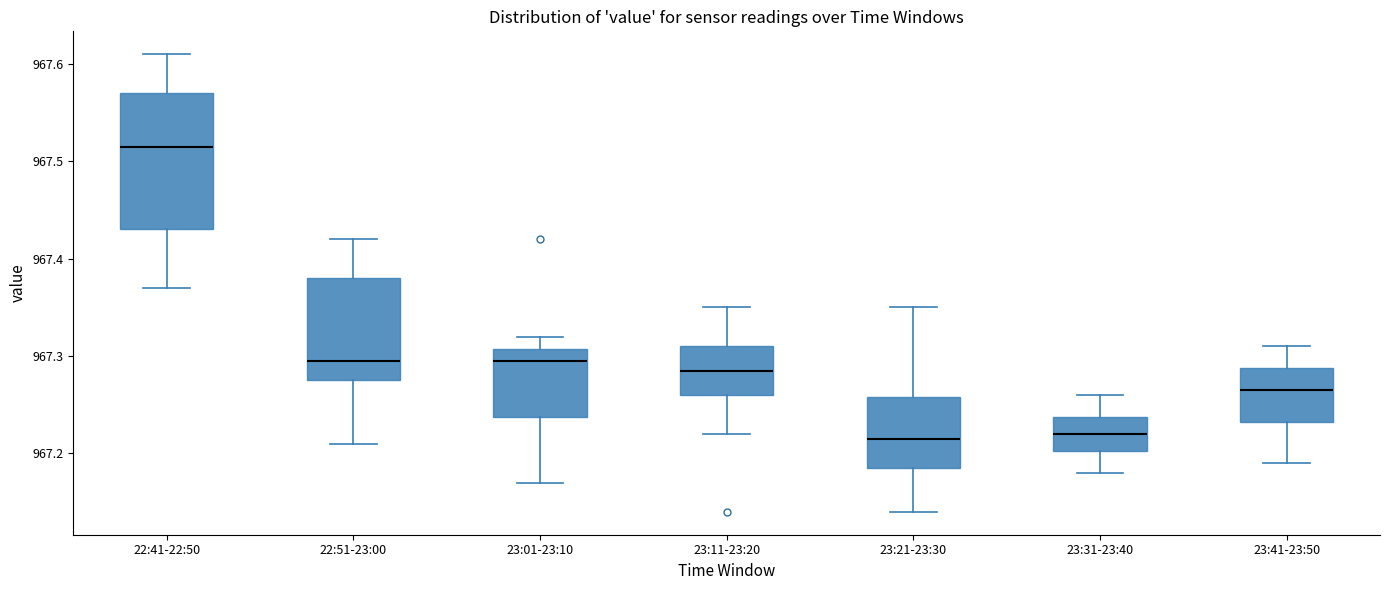

Reading left to right, transcribe this box plot: for each box, give where its median line is, the range the box spans, and where its two whiskers end, as read against the y-axis. The values are not printed on the chart, so give them approximately, as read against the axis.

22:41-22:50: median 967.52, box 967.43 to 967.57, whiskers 967.37 to 967.61
22:51-23:00: median 967.30, box 967.28 to 967.38, whiskers 967.21 to 967.42
23:01-23:10: median 967.30, box 967.24 to 967.31, whiskers 967.17 to 967.32
23:11-23:20: median 967.29, box 967.26 to 967.31, whiskers 967.22 to 967.35
23:21-23:30: median 967.22, box 967.19 to 967.26, whiskers 967.14 to 967.35
23:31-23:40: median 967.22, box 967.20 to 967.24, whiskers 967.18 to 967.26
23:41-23:50: median 967.27, box 967.23 to 967.29, whiskers 967.19 to 967.31